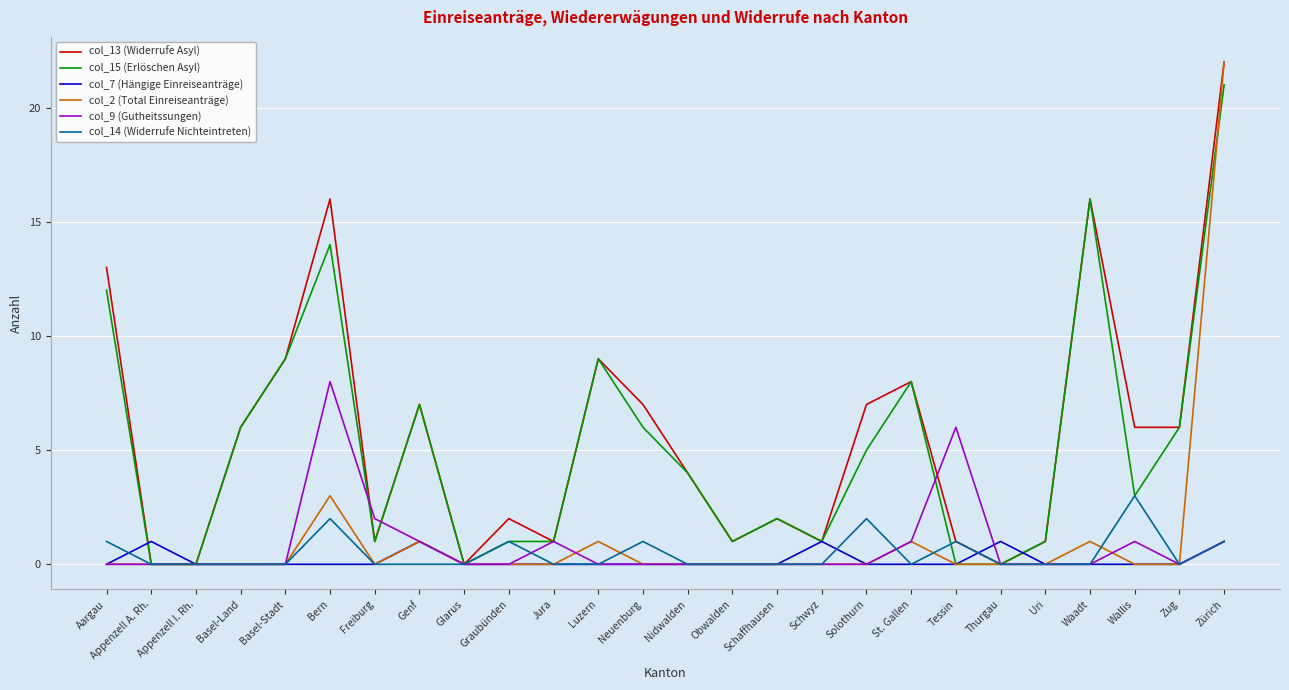

What is the greatest value displayed?

22